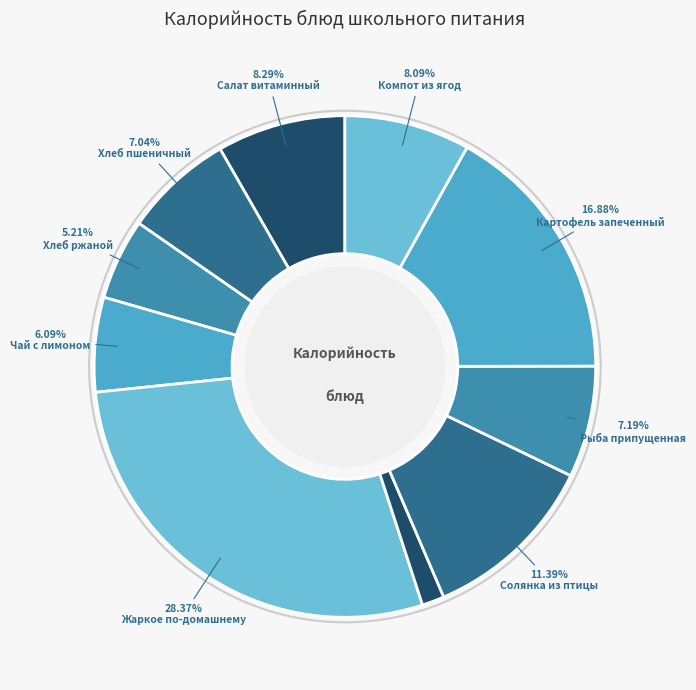

Count the number of slices in the pie.

10